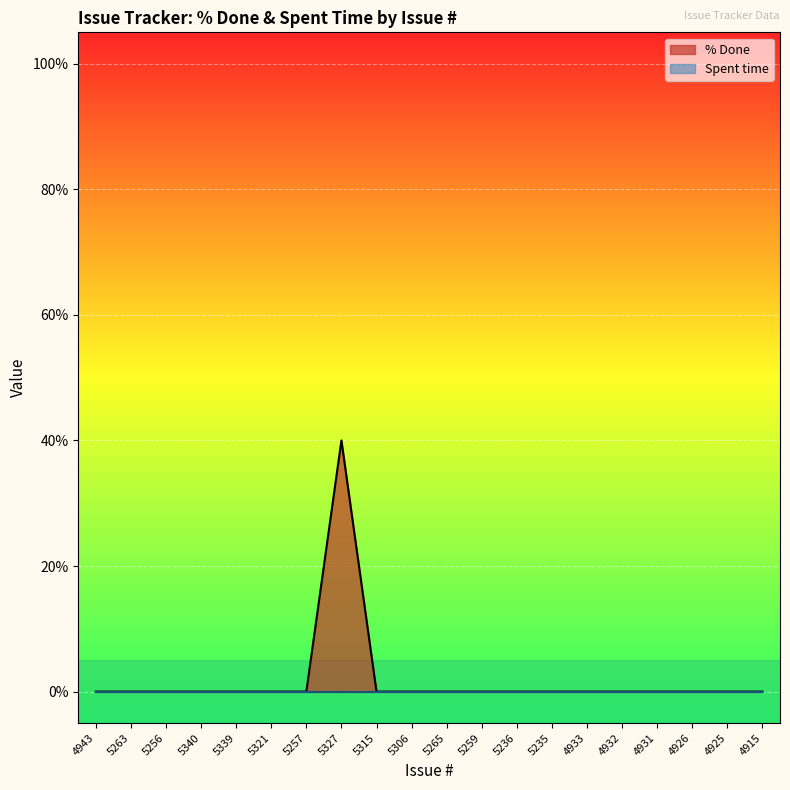

At which category does the chart reach its minimum across all series?

4943